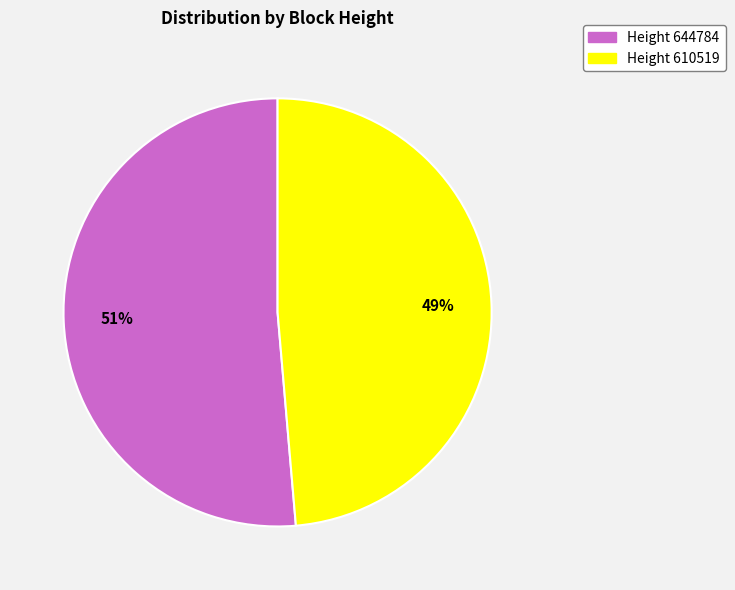

Is there any slice that represents more than half of the pie?

Yes